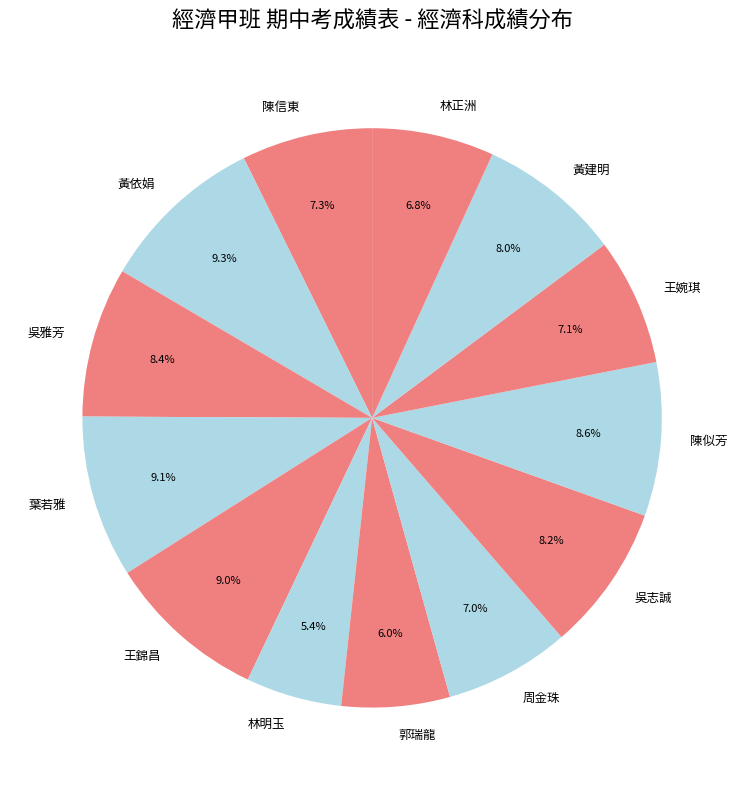

The 陳似芳 slice represents 2% of the pie. True or false?

False